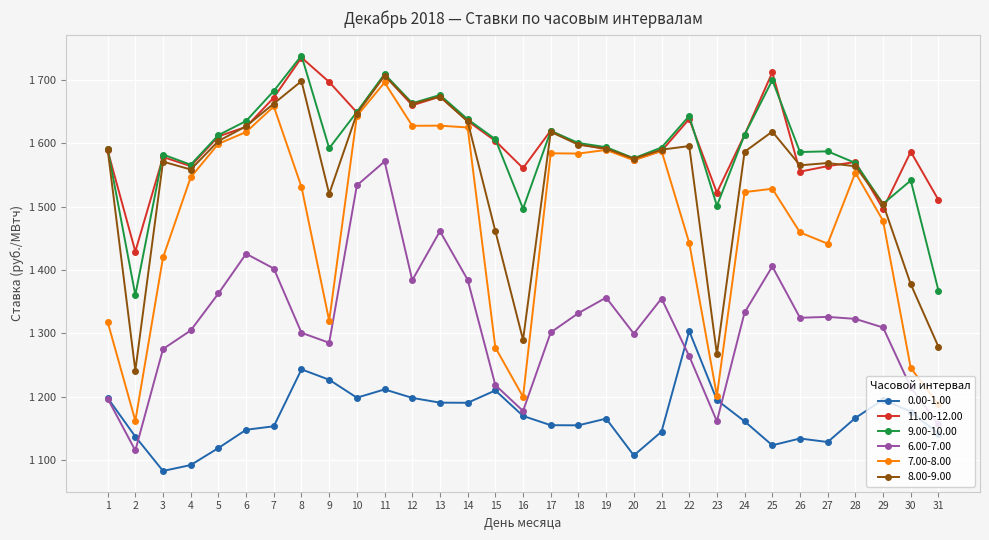

Does the chart have visible grid lines?

Yes